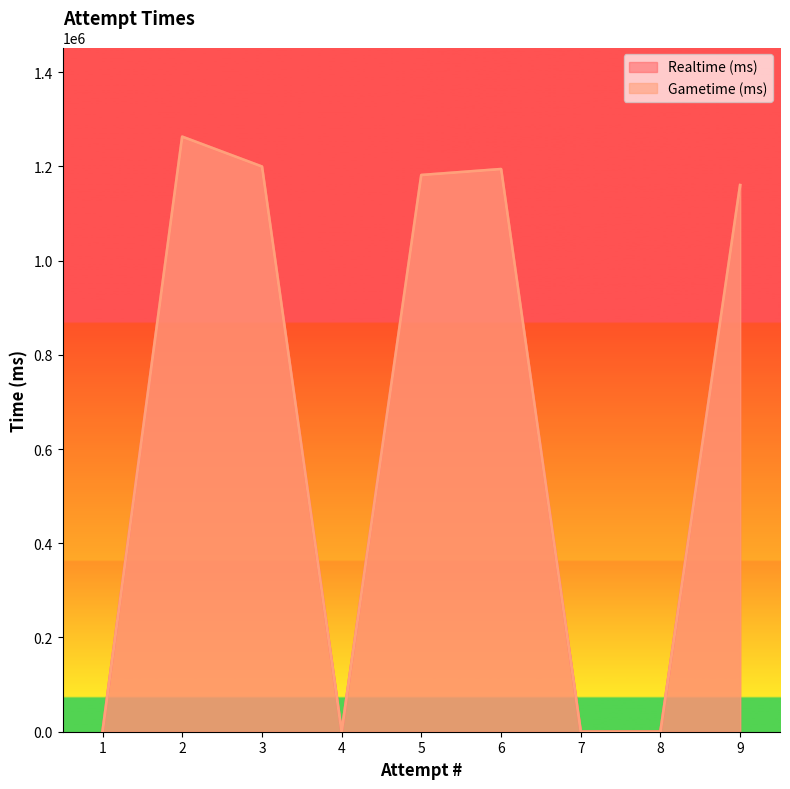

The Realtime (ms) series shows 0 at 4. True or false?

True